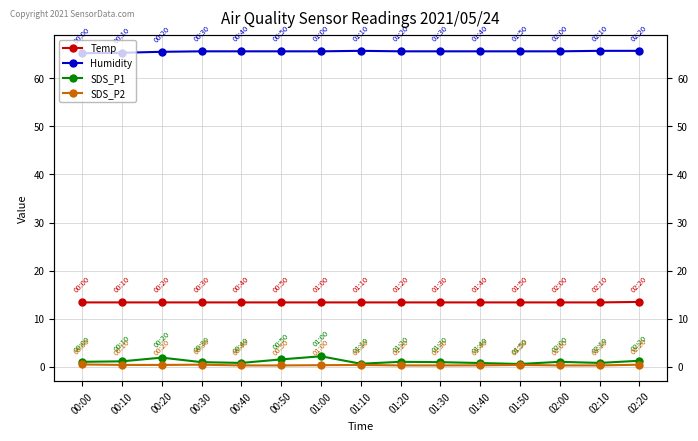

How many lines are shown in the chart?

4